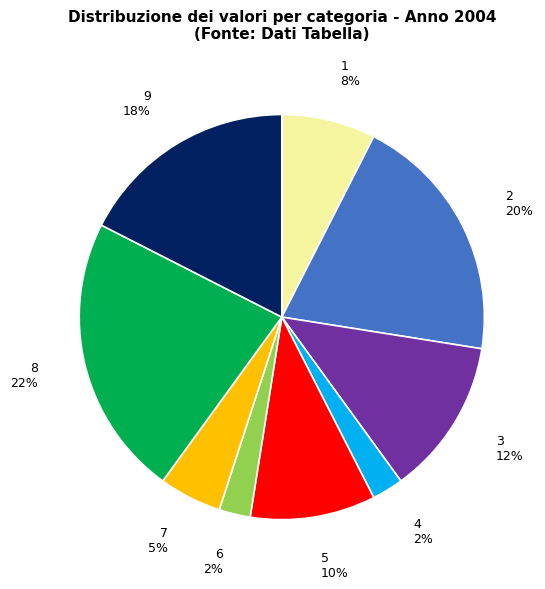

Combined, do 8 and 4 account for over 50%?

No